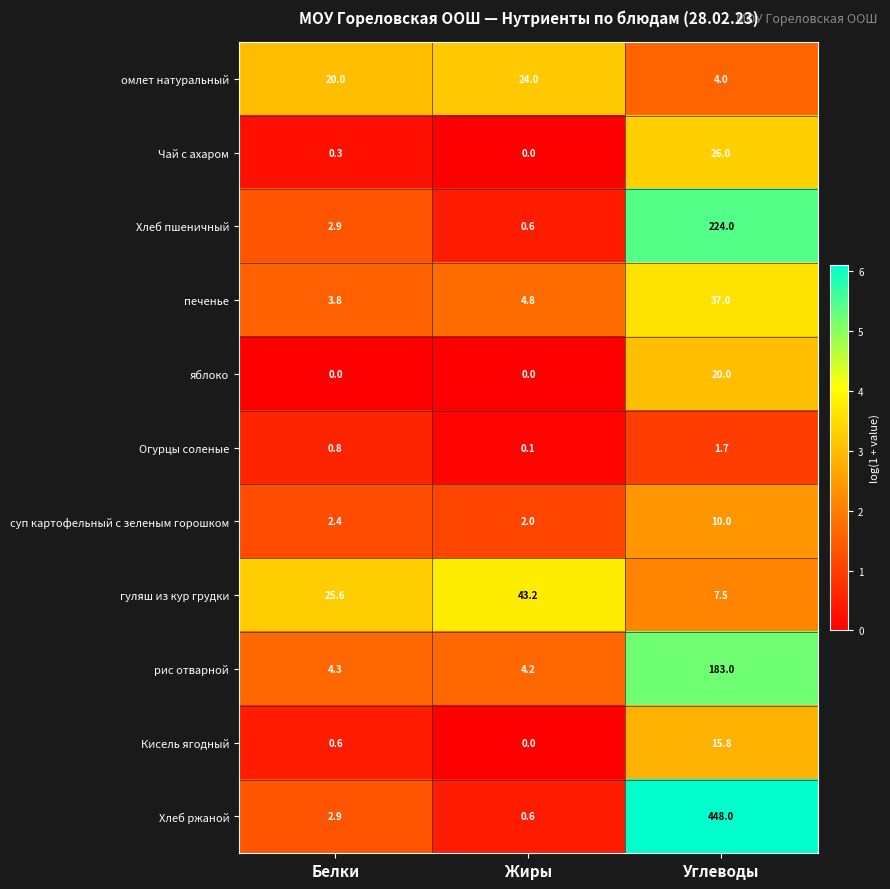

What is the average value of the рис отварной series?

63.8